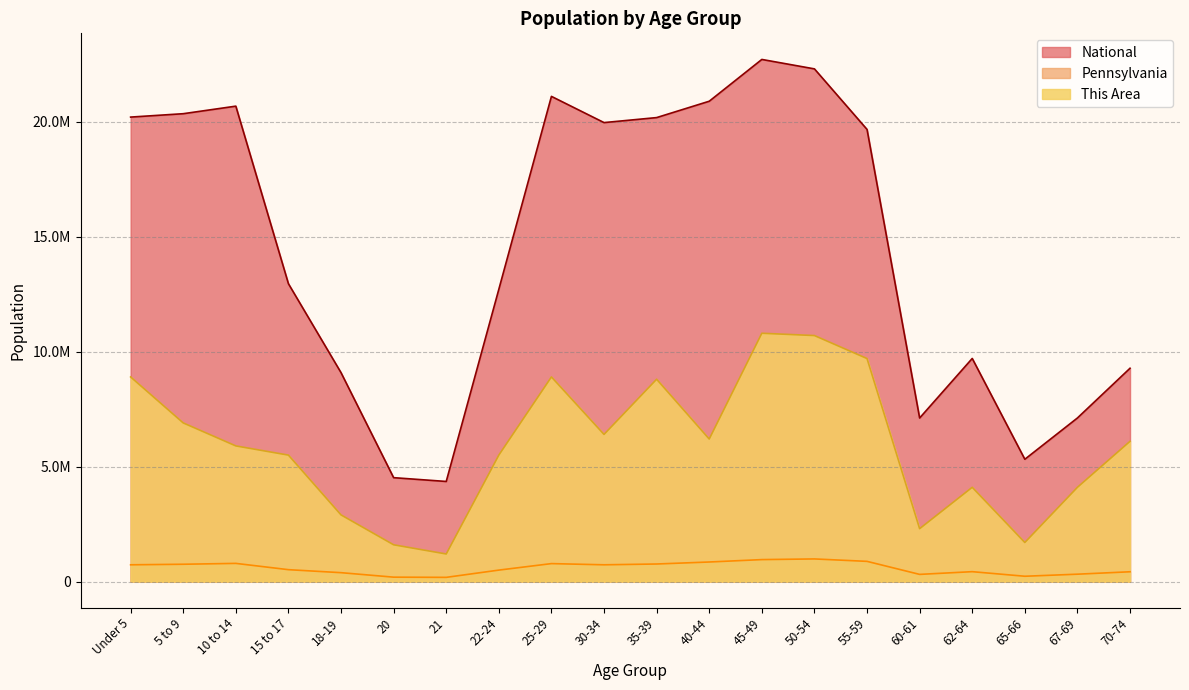

Where is the first local maximum for National?

10 to 14